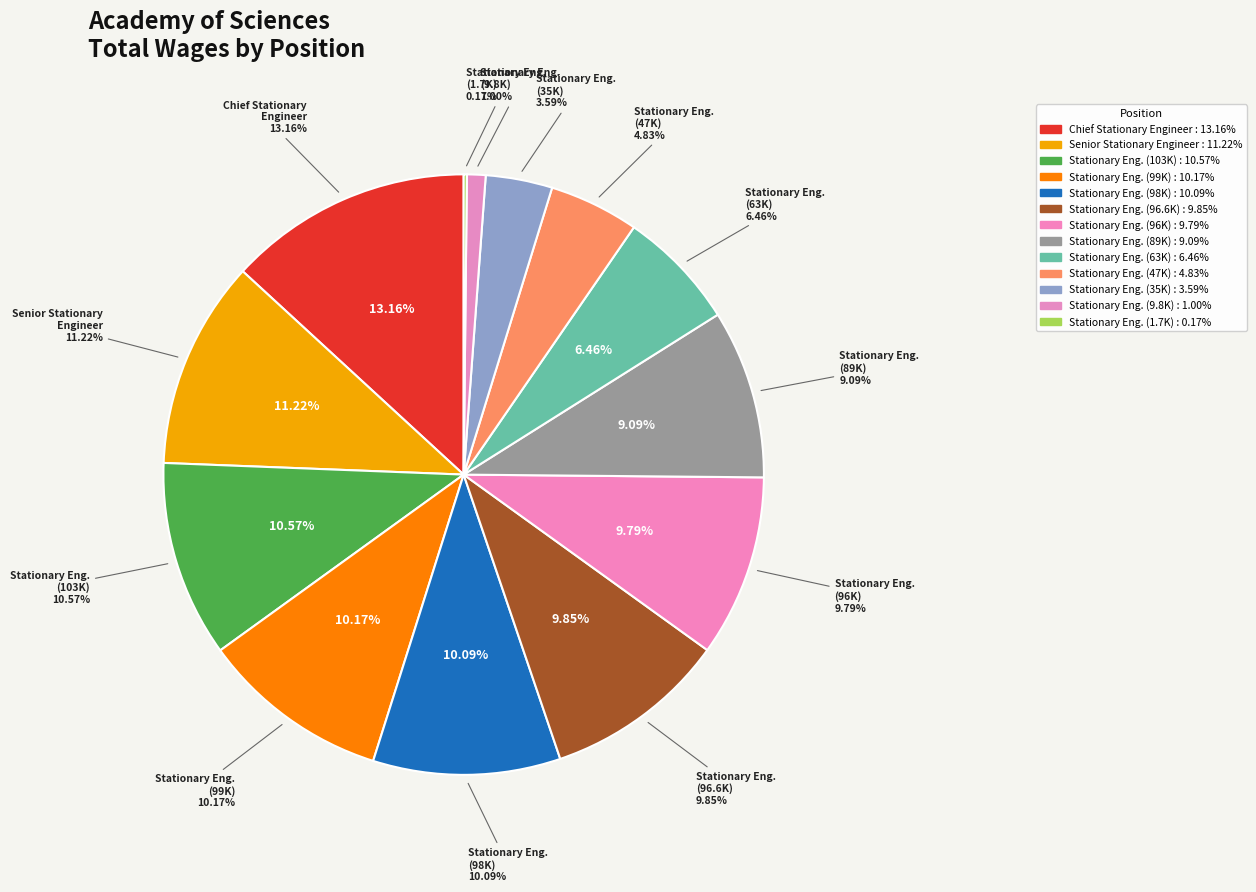

To the nearest percent, what is the average slice percentage?

8%